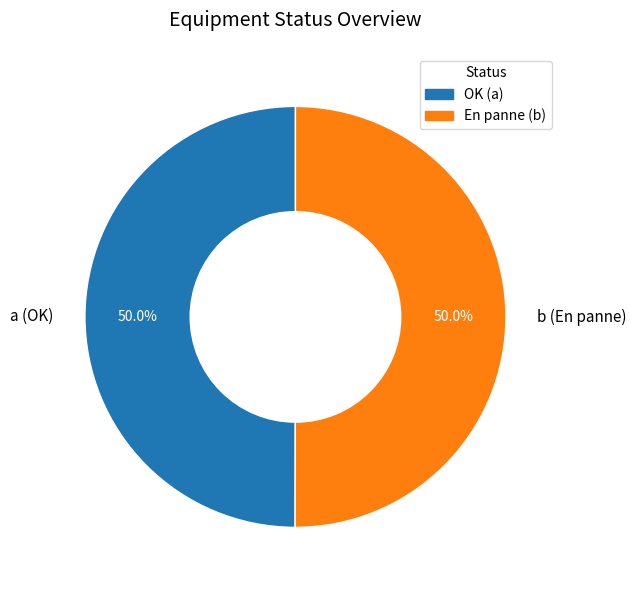

What percentage do b (En panne) and a (OK) together represent?

100.0%